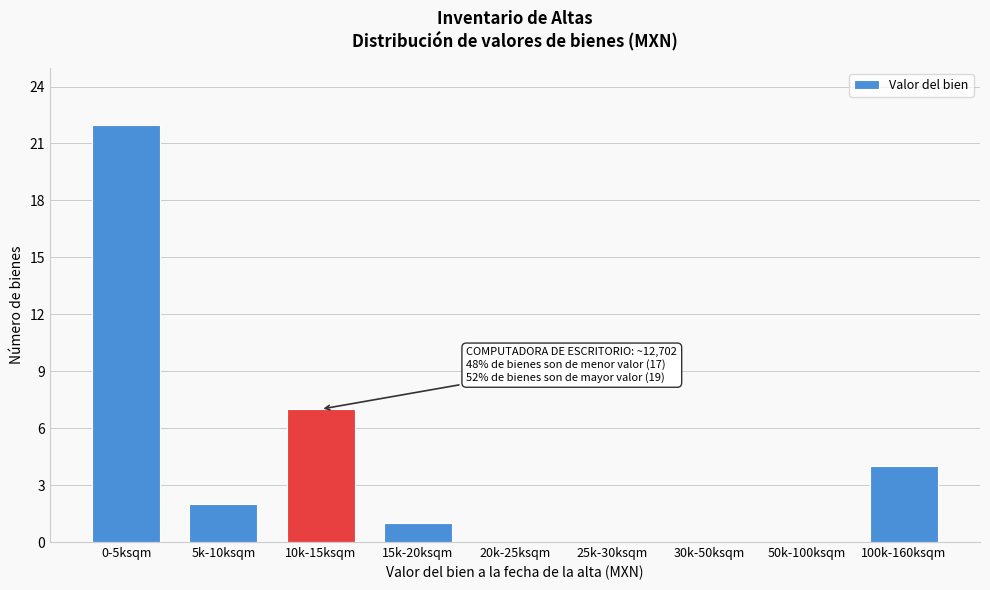

Reading right to left, list all the values displayed in this chart.

100k-160ksqm=4	50k-100ksqm=0	30k-50ksqm=0	25k-30ksqm=0	20k-25ksqm=0	15k-20ksqm=1	10k-15ksqm=7	5k-10ksqm=2	0-5ksqm=22